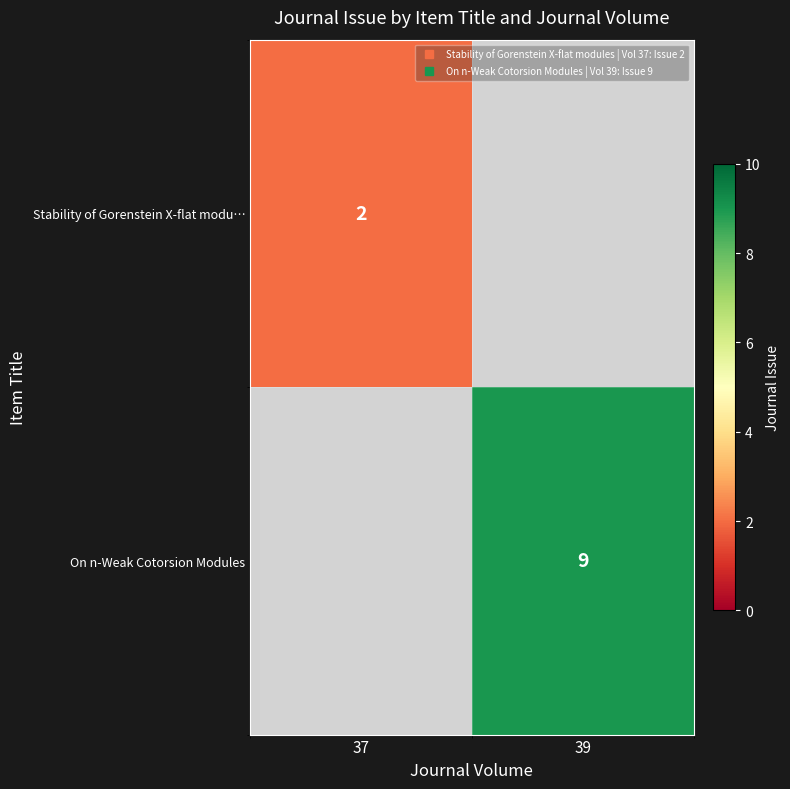

At how many categories does at least one series exceed 7?

1